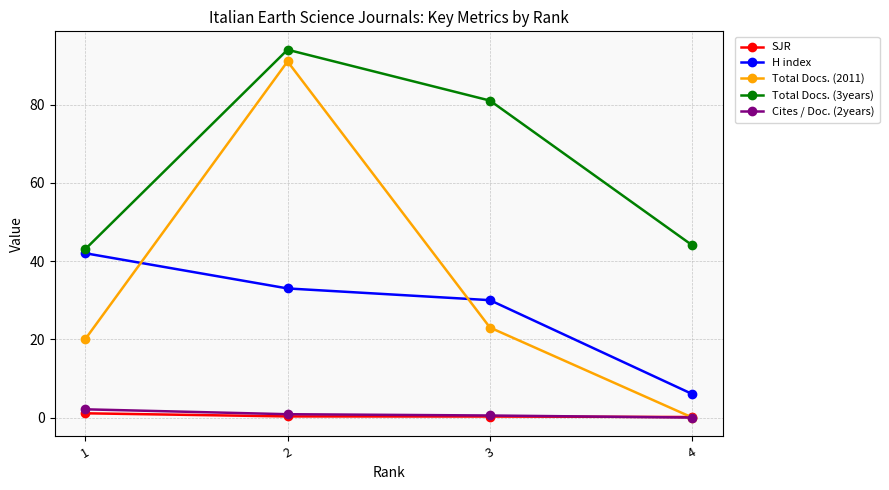

True or false: H index has more than 1 points higher than both neighbors.

False